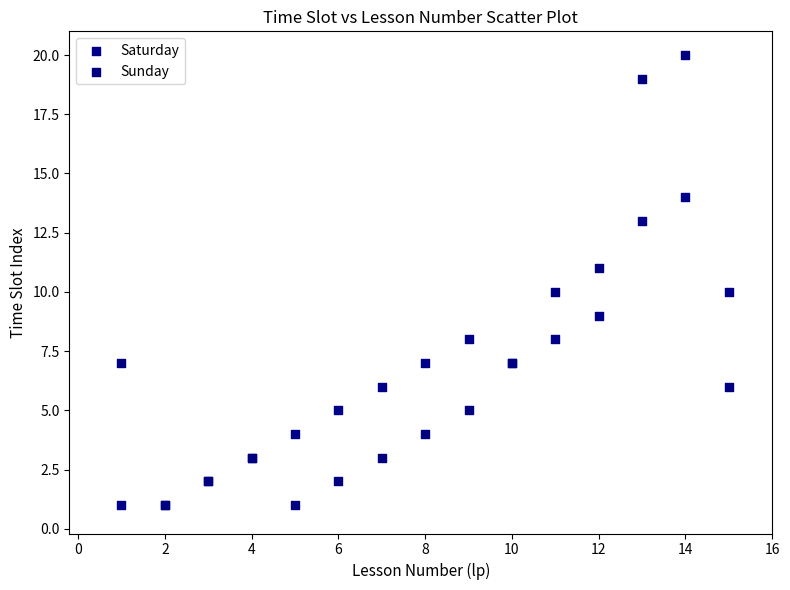

What are all the series names shown in the legend?

Saturday, Sunday